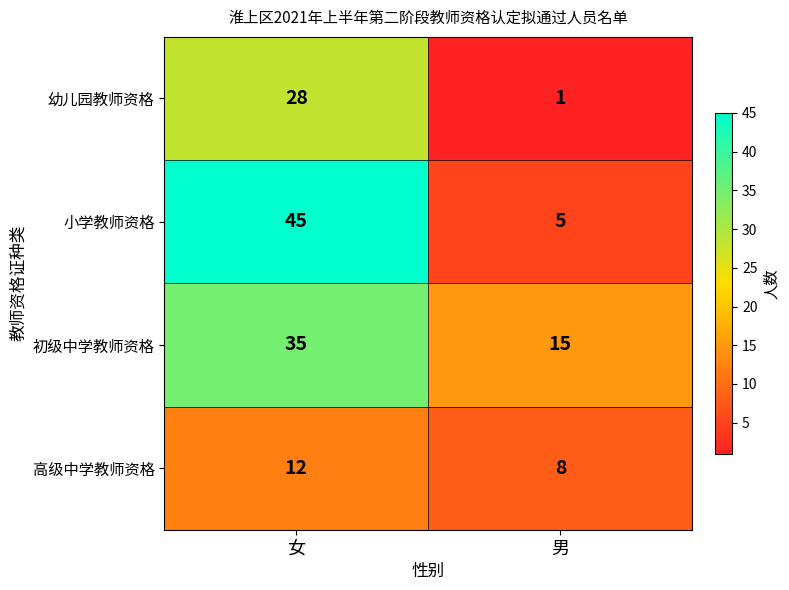

At how many categories does at least one series exceed 22?

1